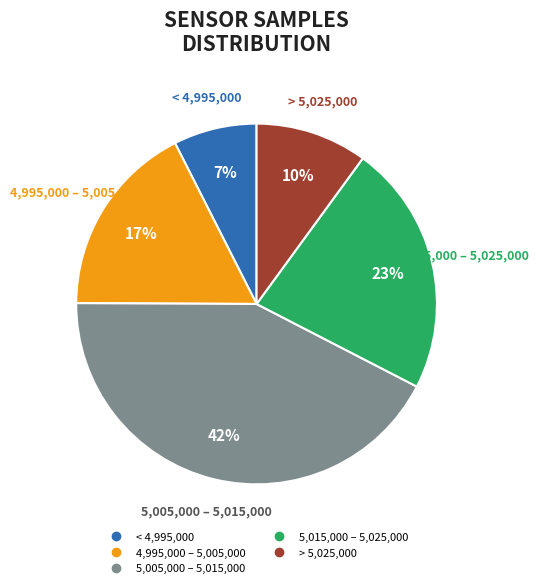

To the nearest percent, what is the difference between the largest and smallest slice percentages?

35%